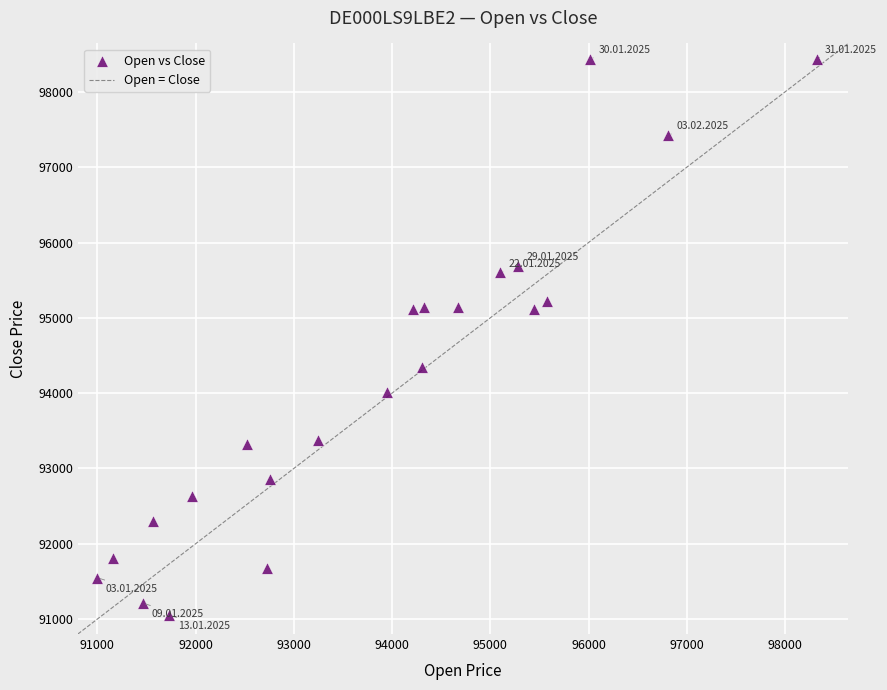

What is the range of Y values (max minus min)?

7390